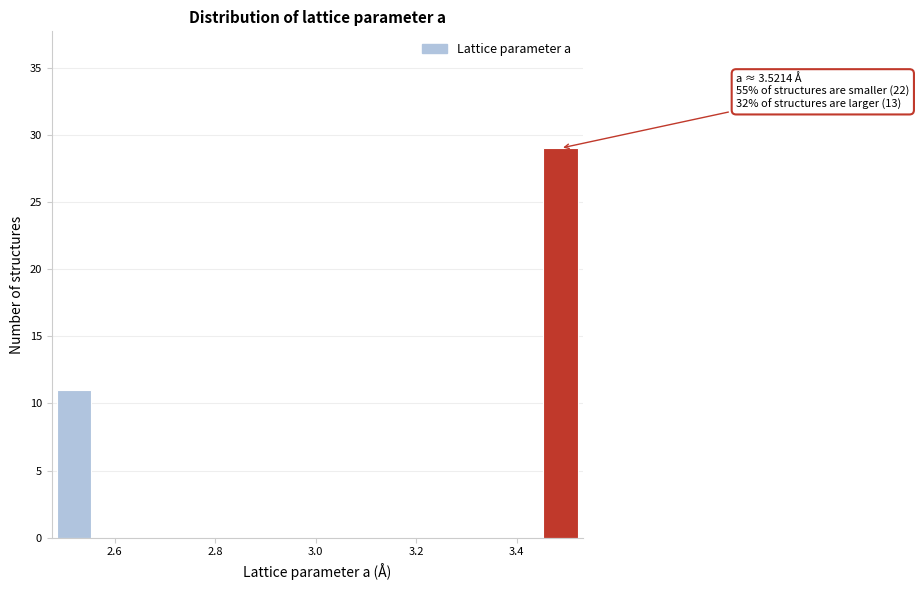

Read against the x-axis, roughly where is the centre of the tallest bar?

3.48